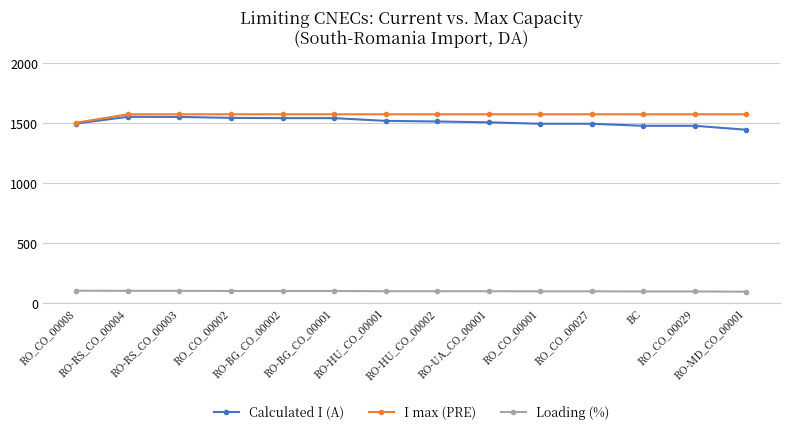

What is the total value across all series at RO-BG_CO_00001?

3206